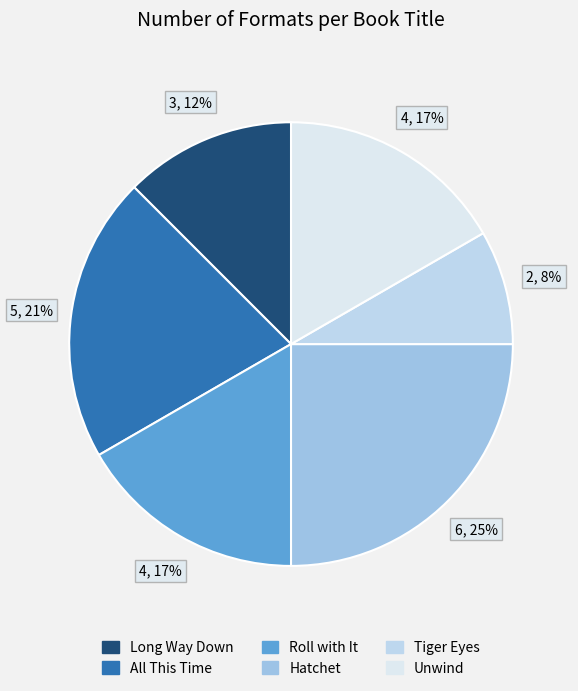

The Hatchet slice represents 25% of the pie. True or false?

True